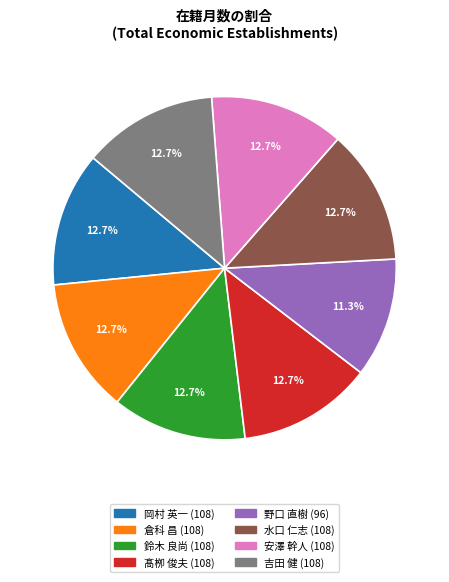

Count the number of slices in the pie.

8